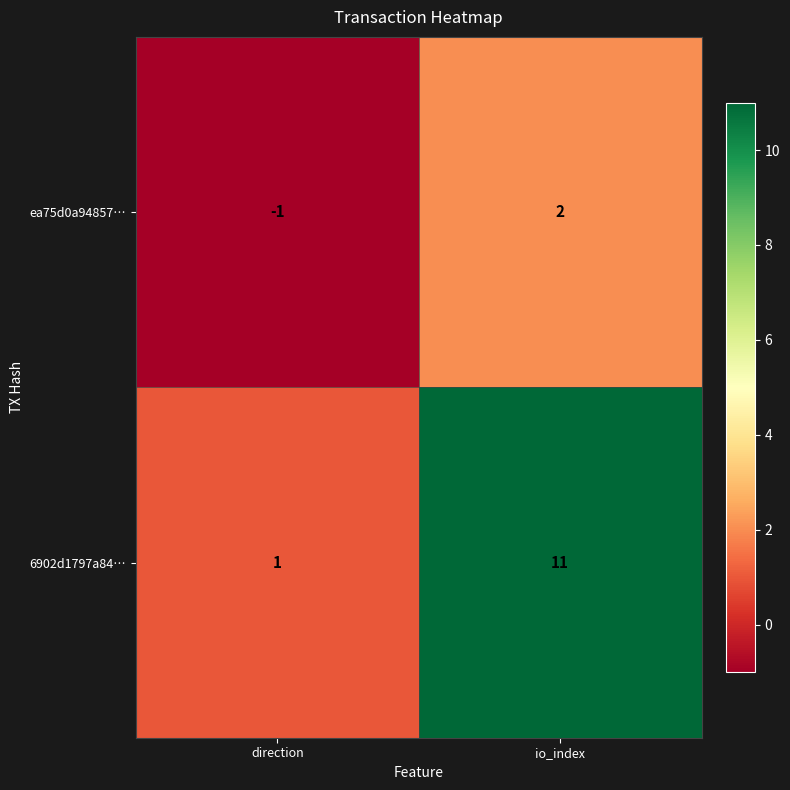

Count the number of data series in this chart.

2